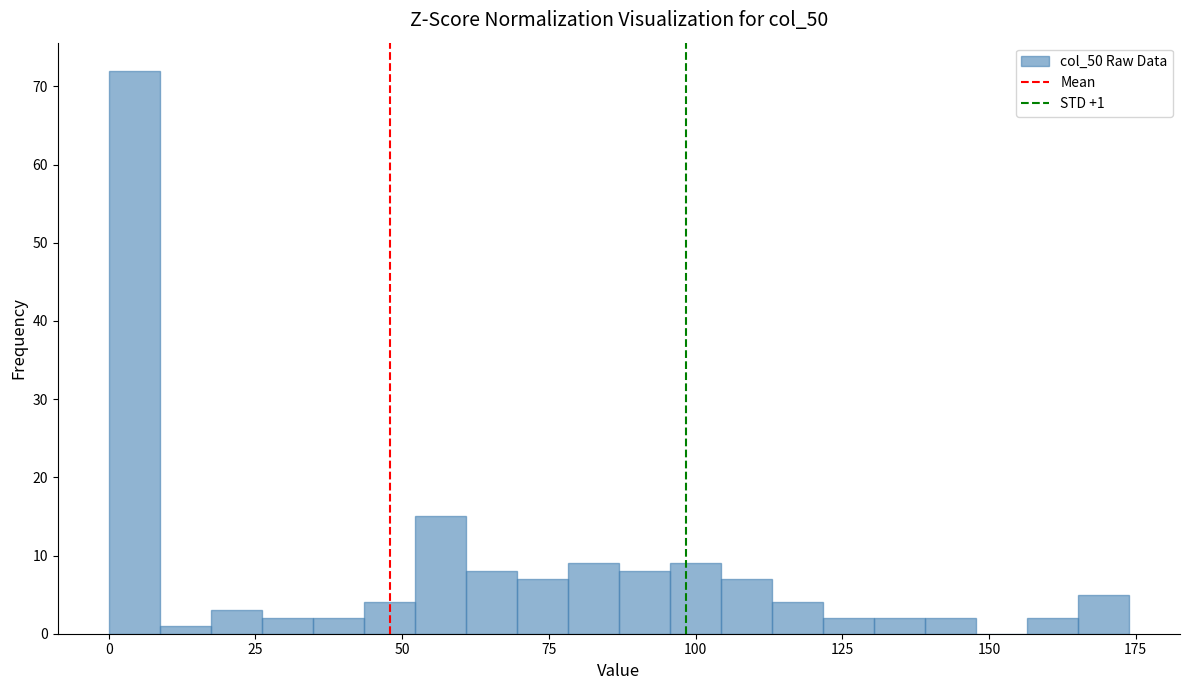

Around what value on the x-axis is the tallest bar? Give the approximate position of its centre, as read against the axis.

5